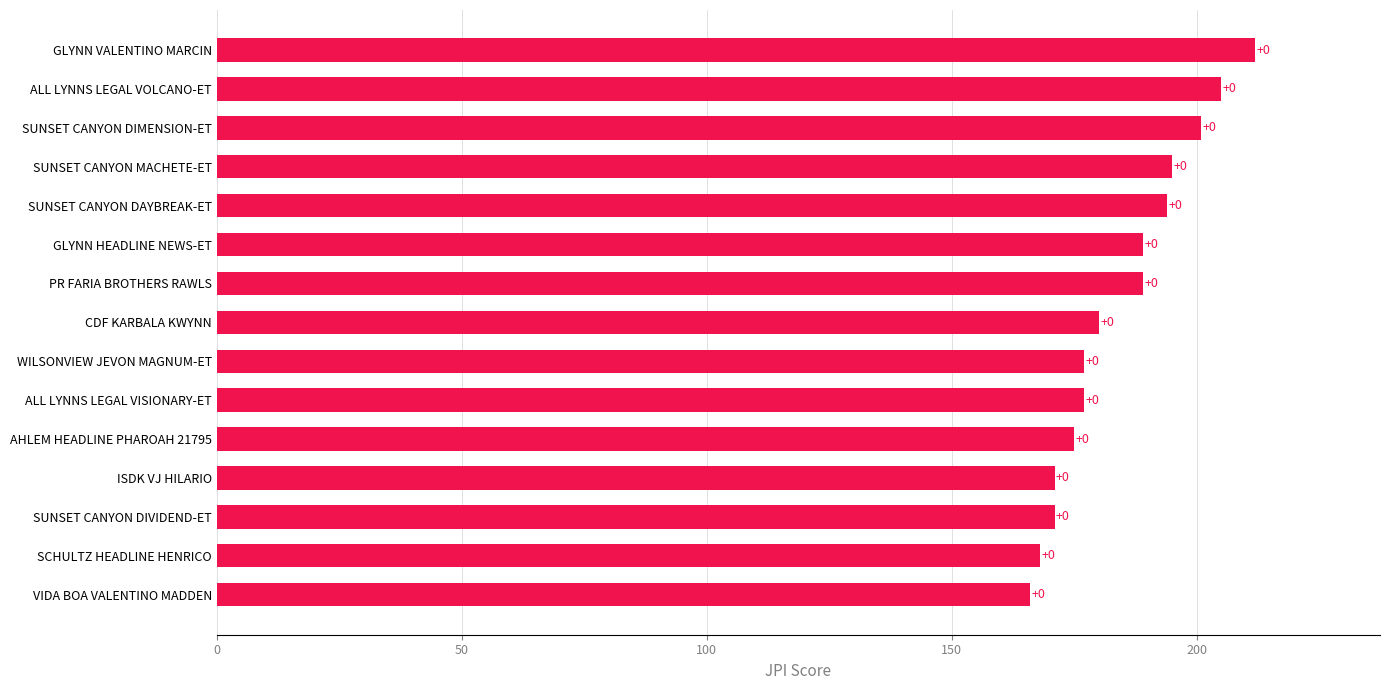

Are the bars horizontal?

Yes